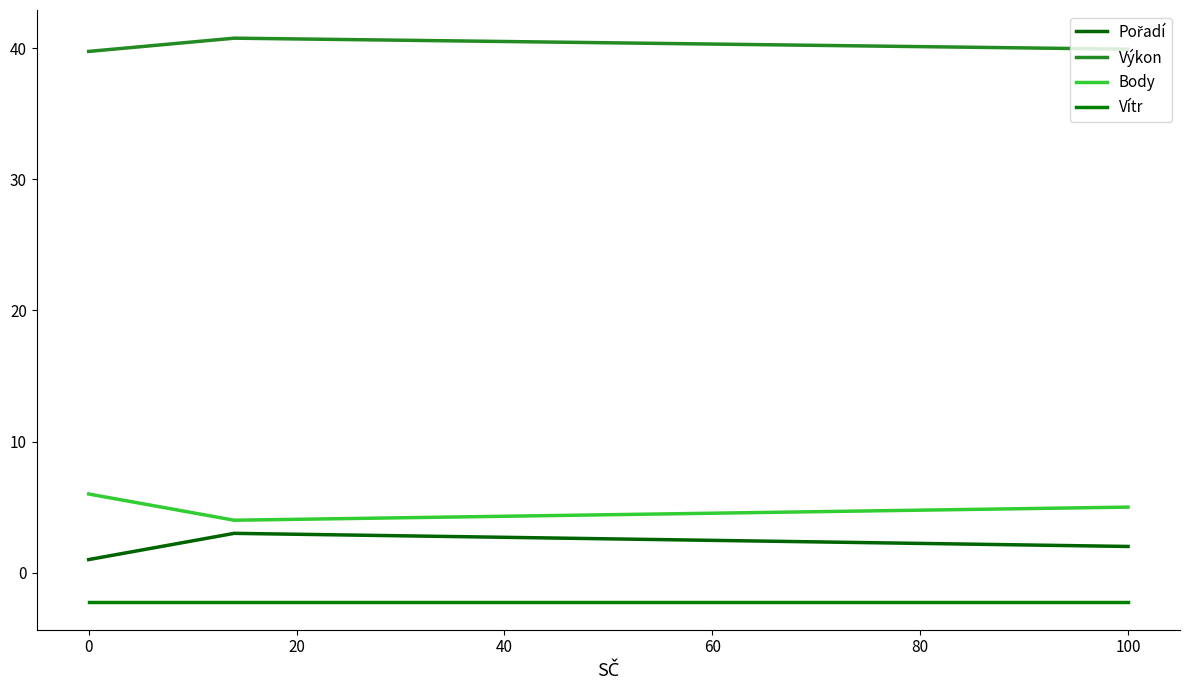

Does the chart display data point markers on the line(s)?

No